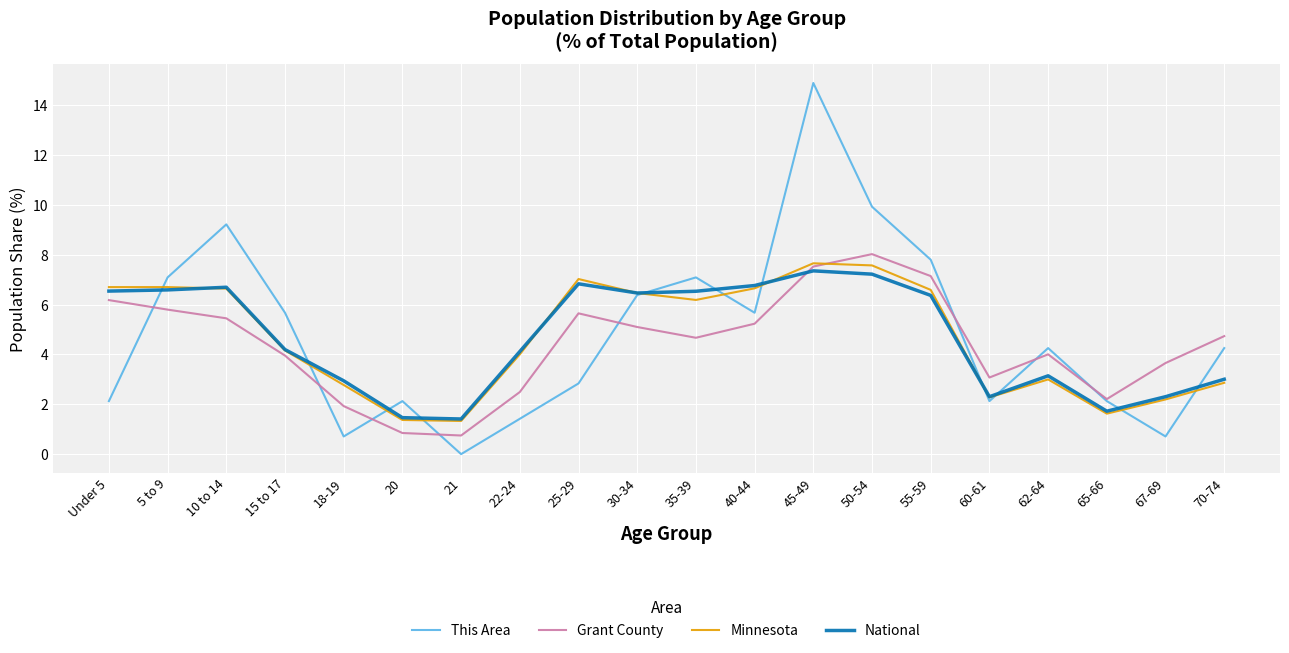

Is it true that National equals 1.0 at 62-64?

False